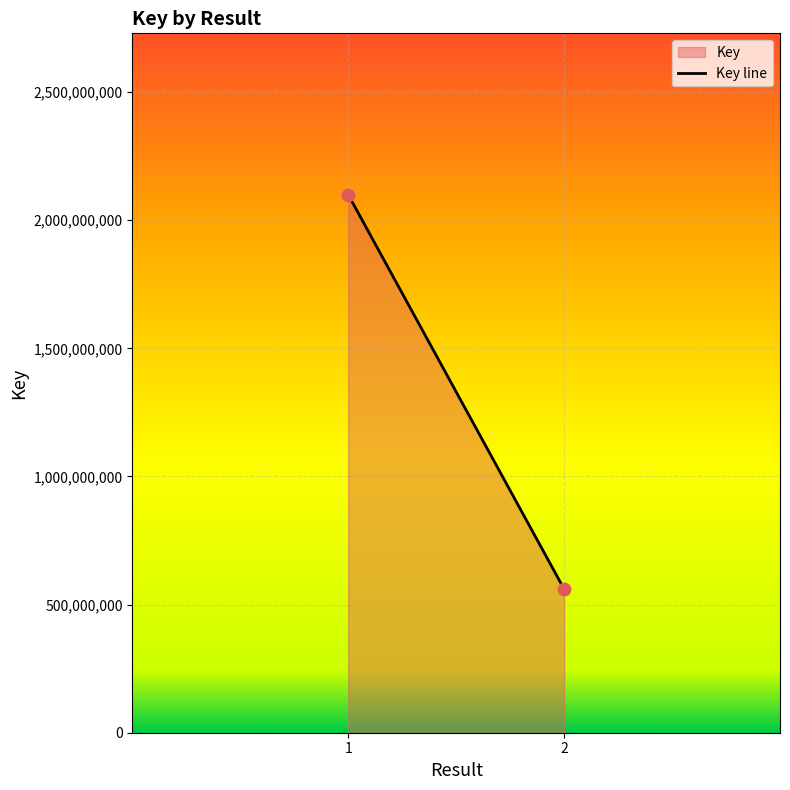

What is the range of Y values (max minus min)?

1539066566